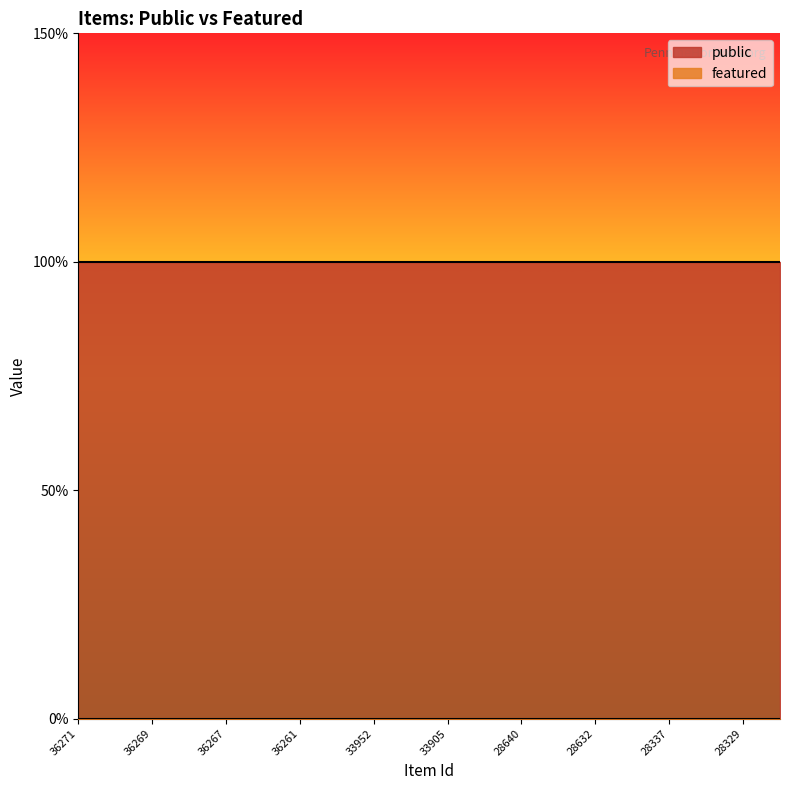

True or false: public and featured cross at least once.

False